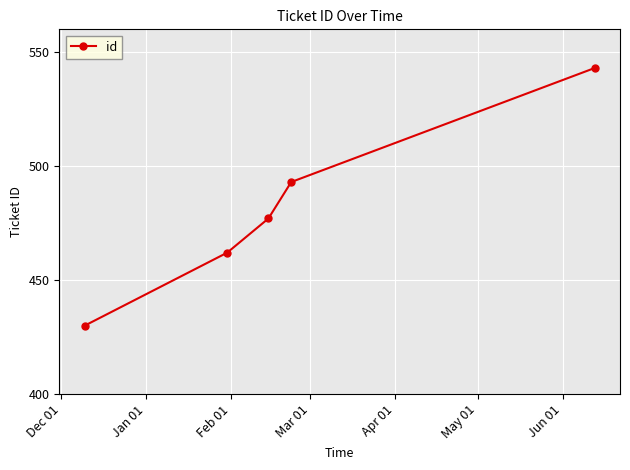

What is the maximum value shown in the chart?

543